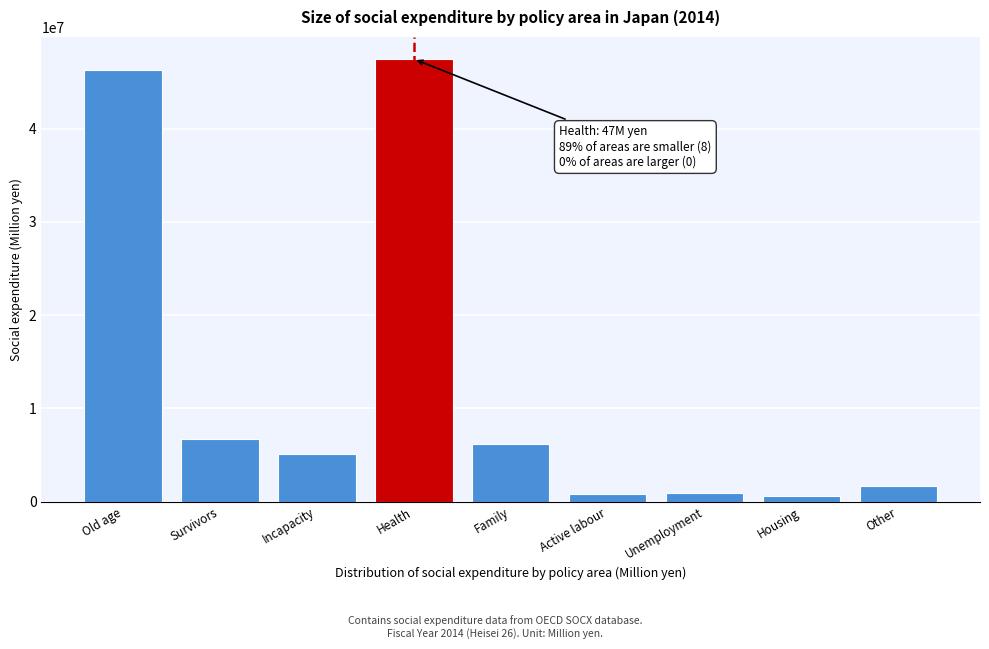

What value does the data have at Survivors?

6675895.1